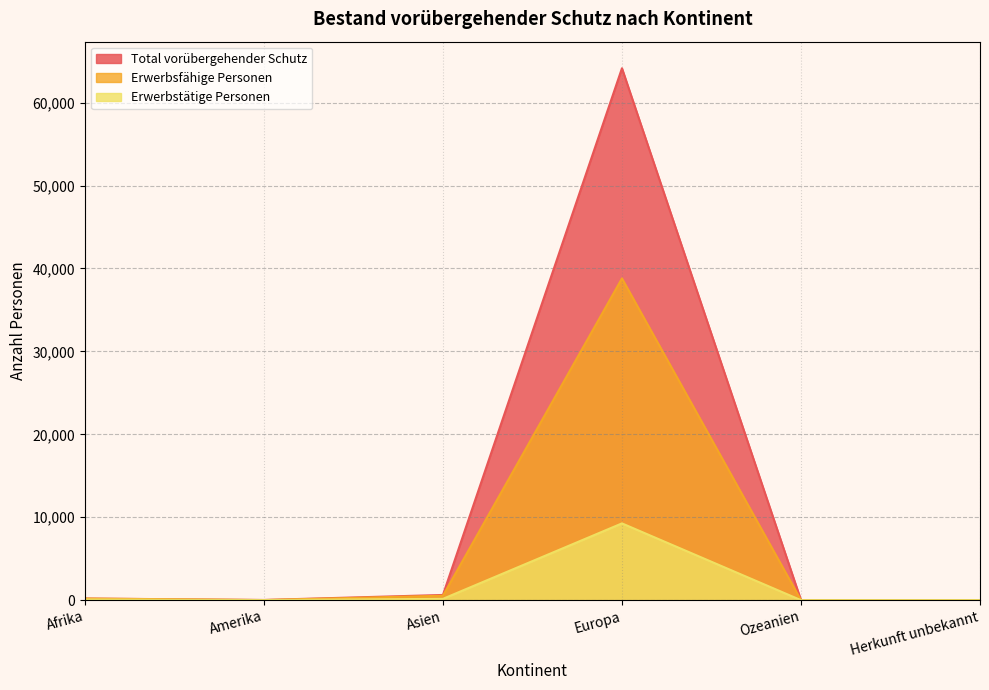

What is the spread (max minus min) of values at Europa?

54889